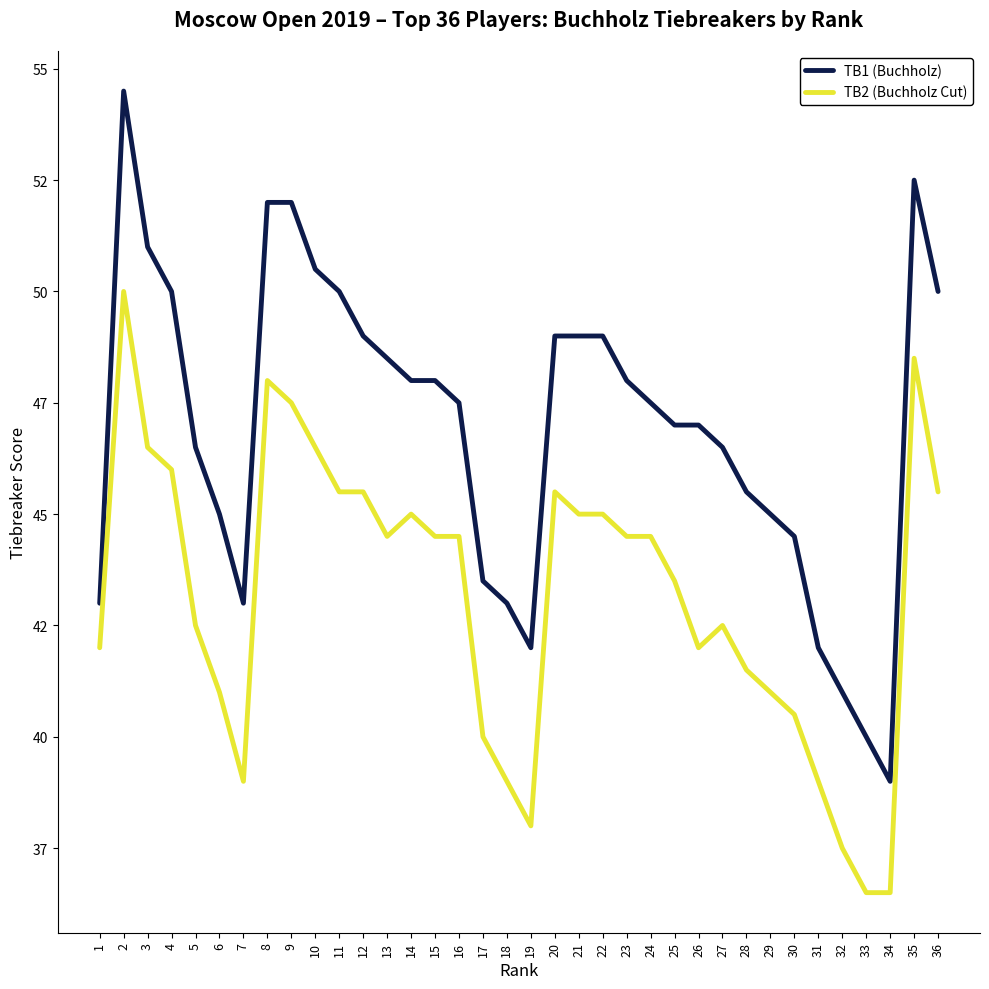

What is the smallest value displayed?

36.5